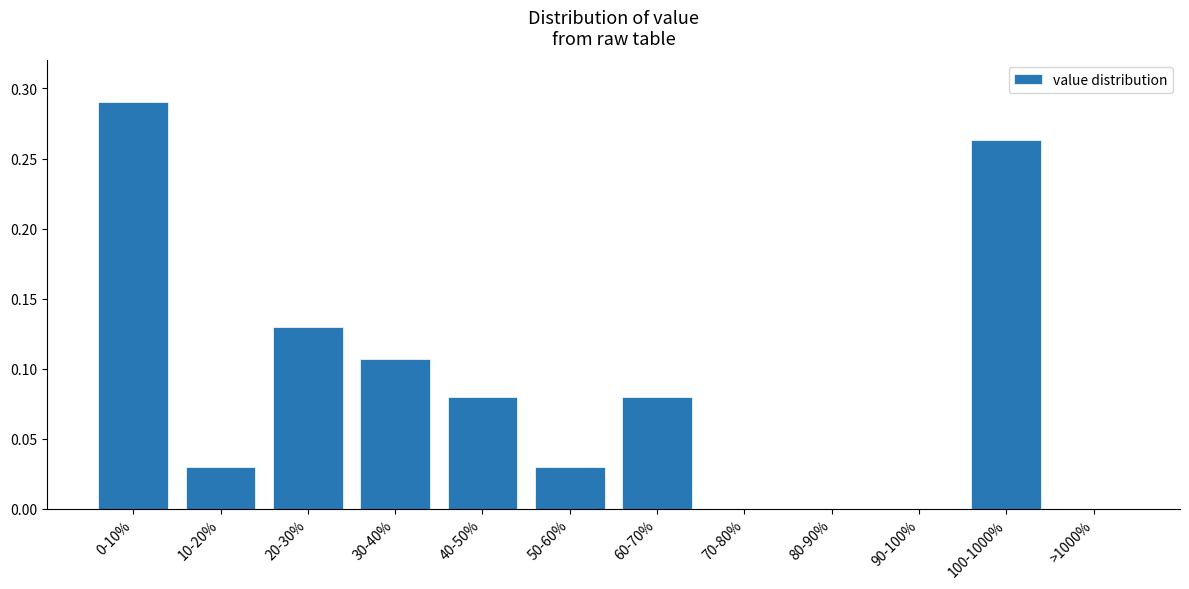

What is the sum of all values?

1.0